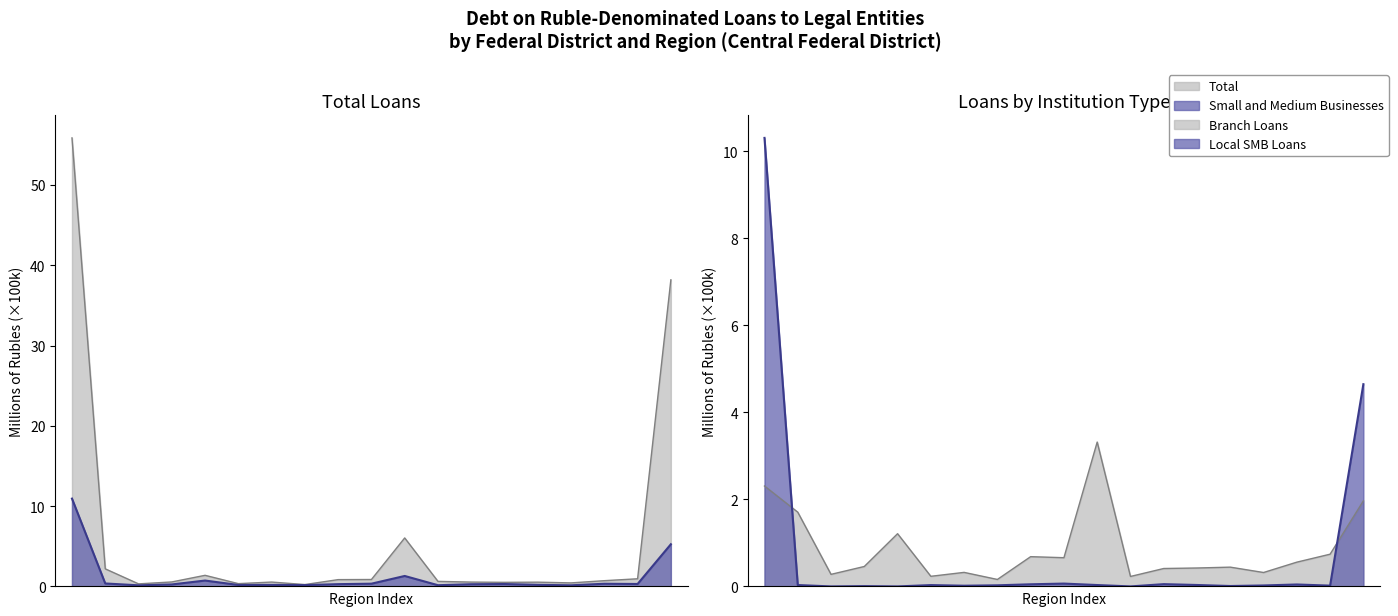

How many lines are shown in the chart?

4